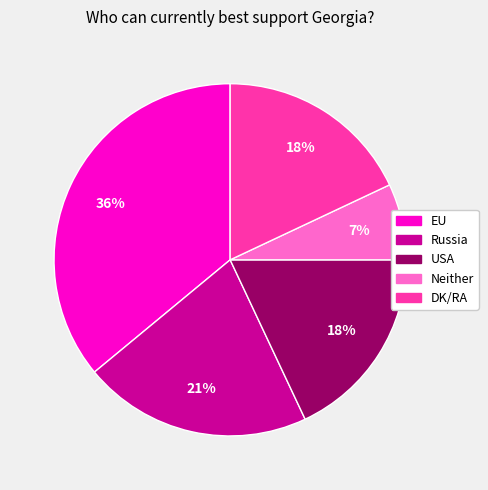

Does EU account for over 50% of the chart?

No